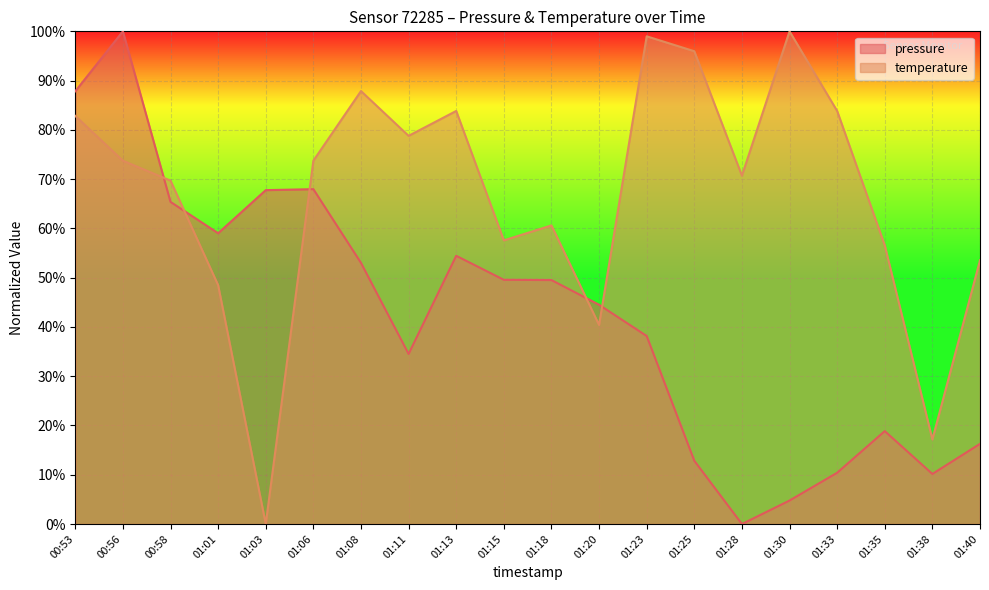

List the series in order of their overall mean, highest first.

temperature, pressure